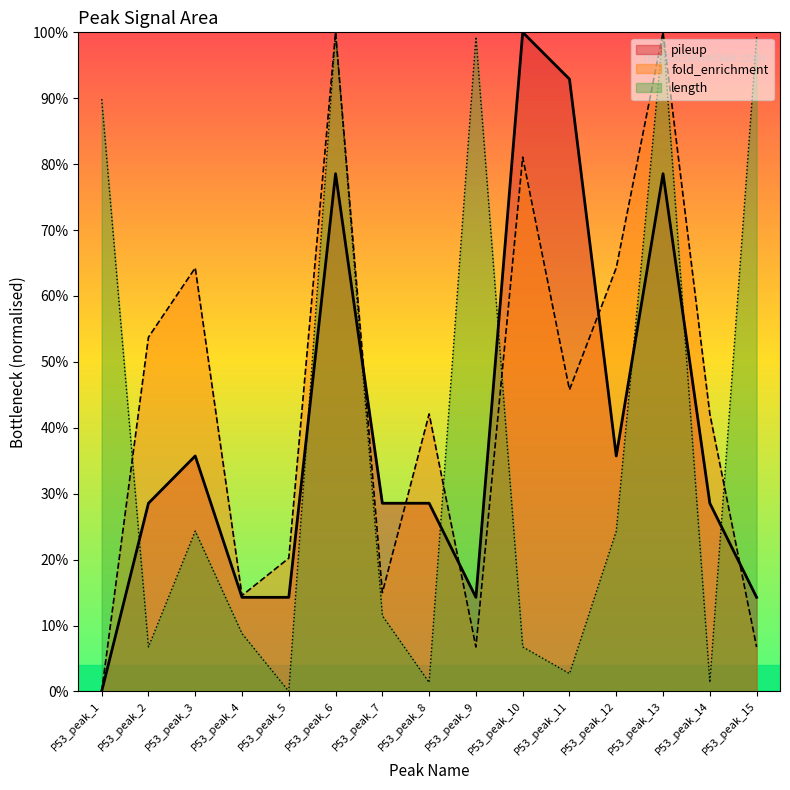

After their last crossing, which series has the higher values: fold_enrichment or pileup?

pileup